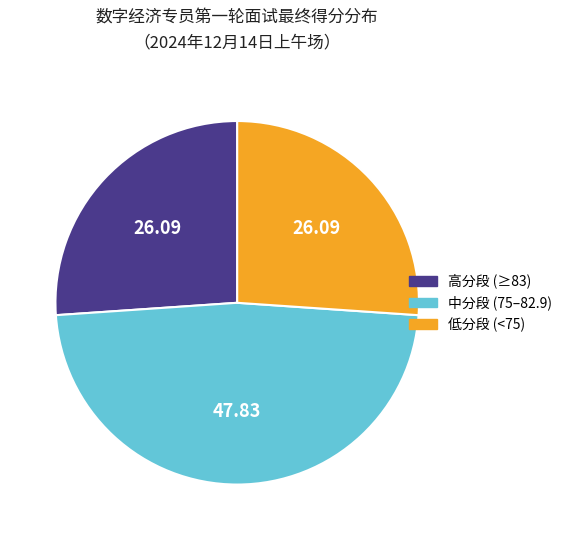

Is there a majority slice in this chart?

No